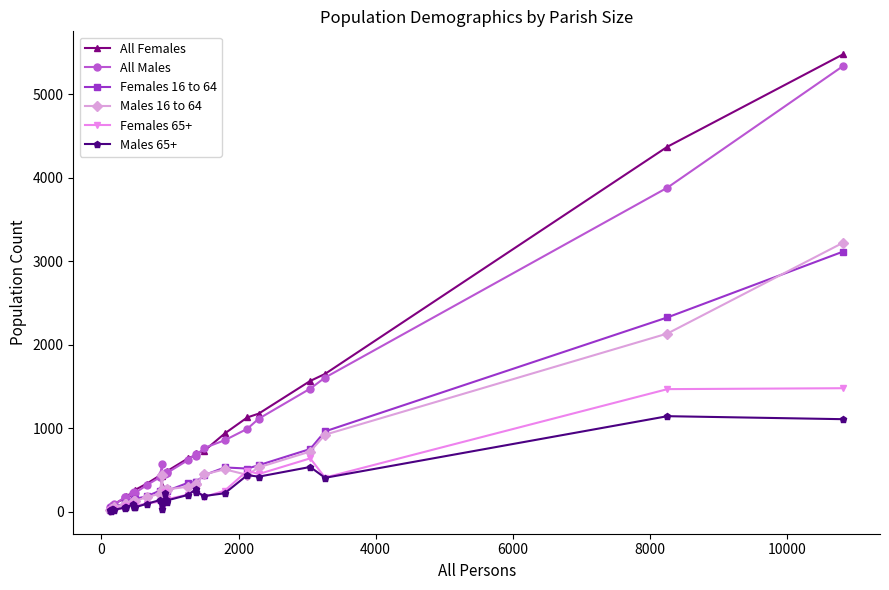

Which series has the largest range (max minus min)?

All Females